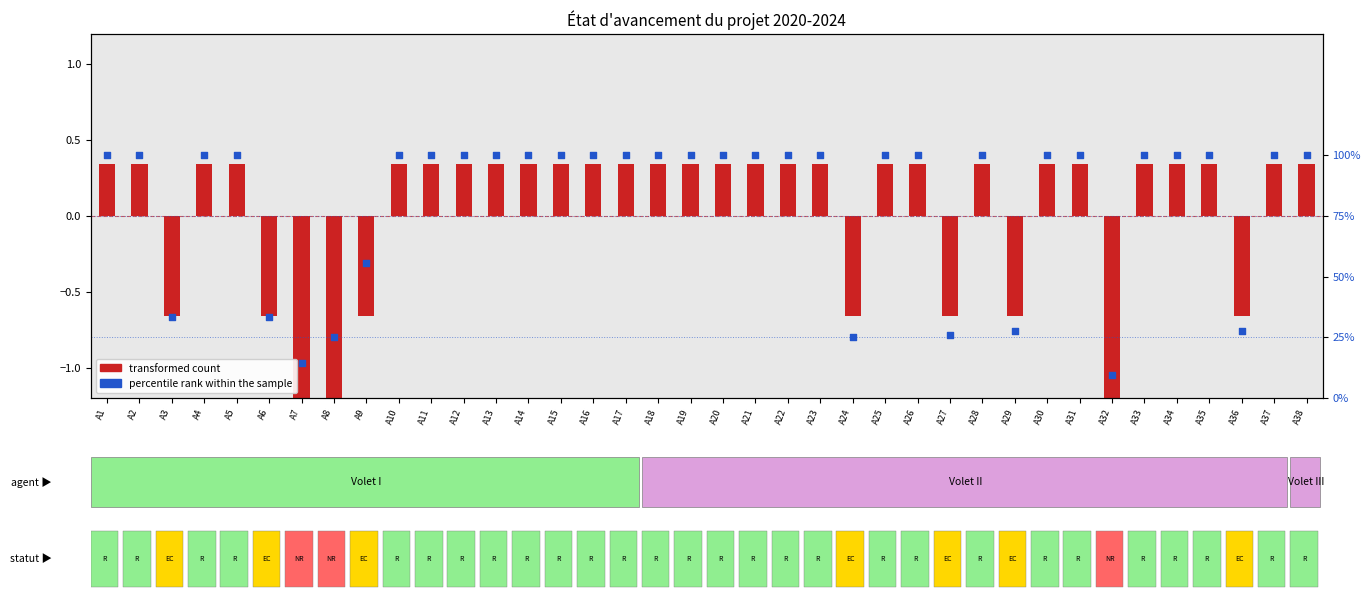

What is the total value across all series at A32?

7.7